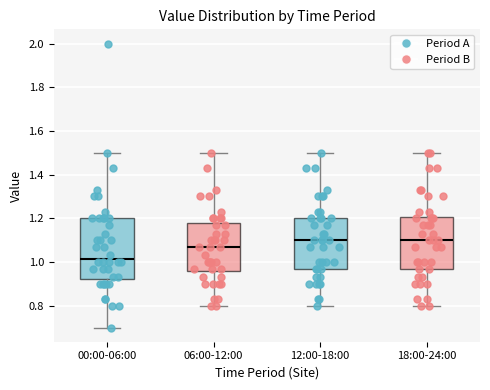

Reading left to right, transcribe this box plot: for each box, give where its median line is, the range the box spans, and where its two whiskers end, as read against the y-axis. The values are not printed on the chart, so give them approximately, as read against the axis.

00:00-06:00: median 1.02, box 0.92 to 1.20, whiskers 0.70 to 1.50
06:00-12:00: median 1.08, box 0.96 to 1.18, whiskers 0.80 to 1.50
12:00-18:00: median 1.10, box 0.98 to 1.20, whiskers 0.80 to 1.50
18:00-24:00: median 1.10, box 0.98 to 1.20, whiskers 0.80 to 1.50